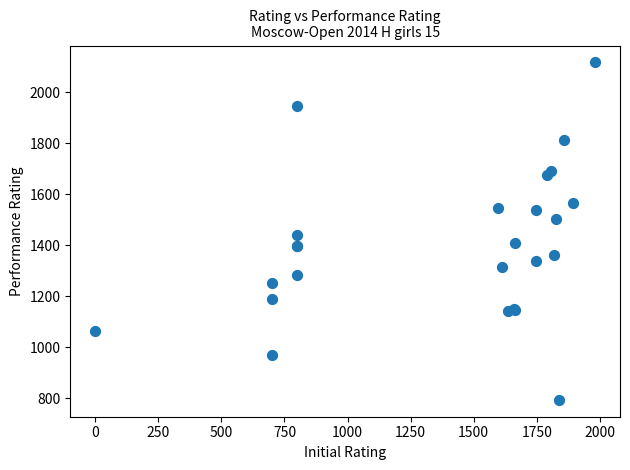

What Y value in the scatter plot is closest to 1456?

1441